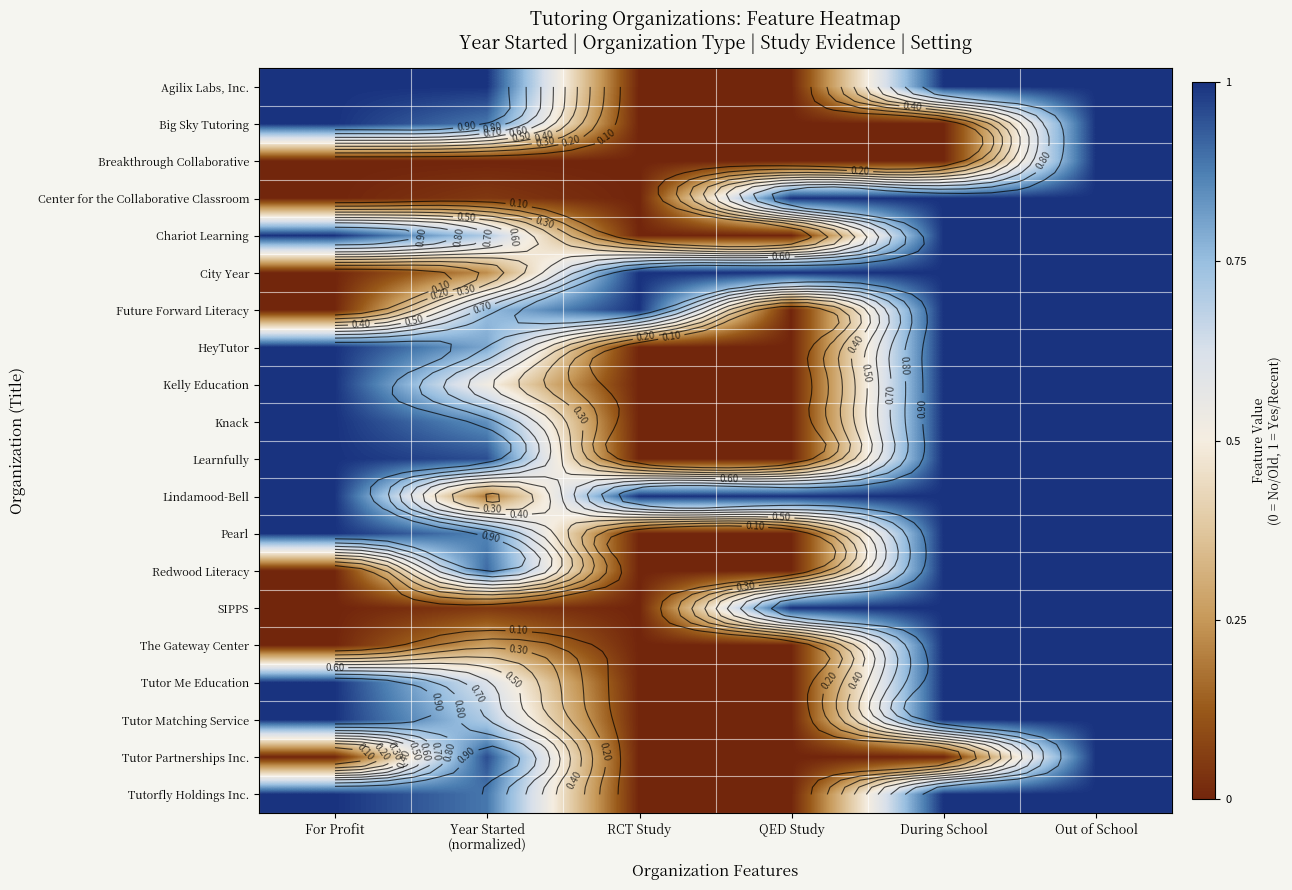

The Kelly Education series shows 0.6 at RCT Study. True or false?

False